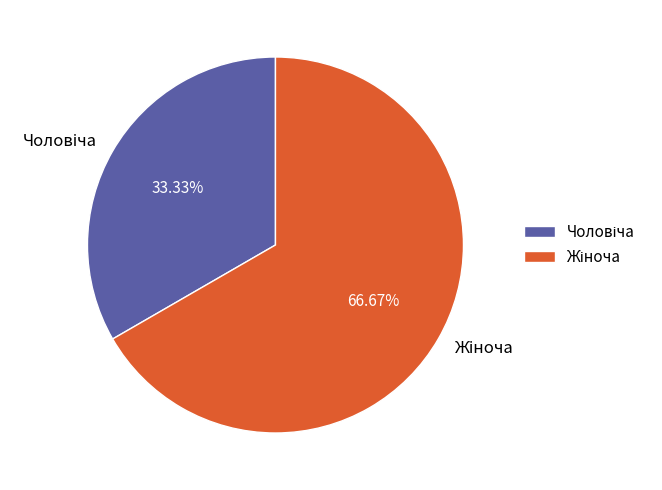

Is there a majority slice in this chart?

Yes